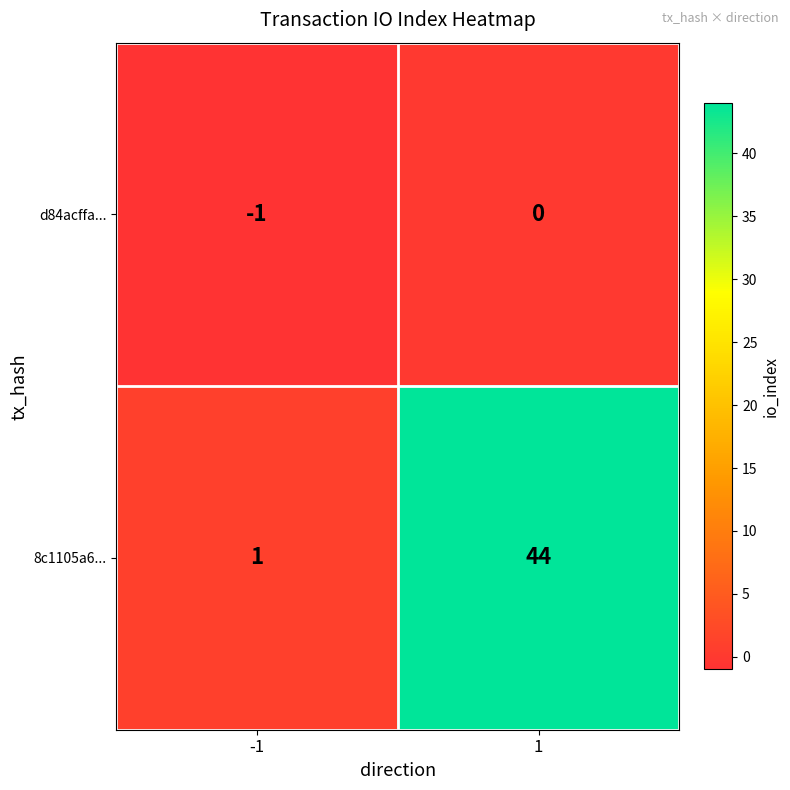

Which label corresponds to the smallest value in the chart?

-1